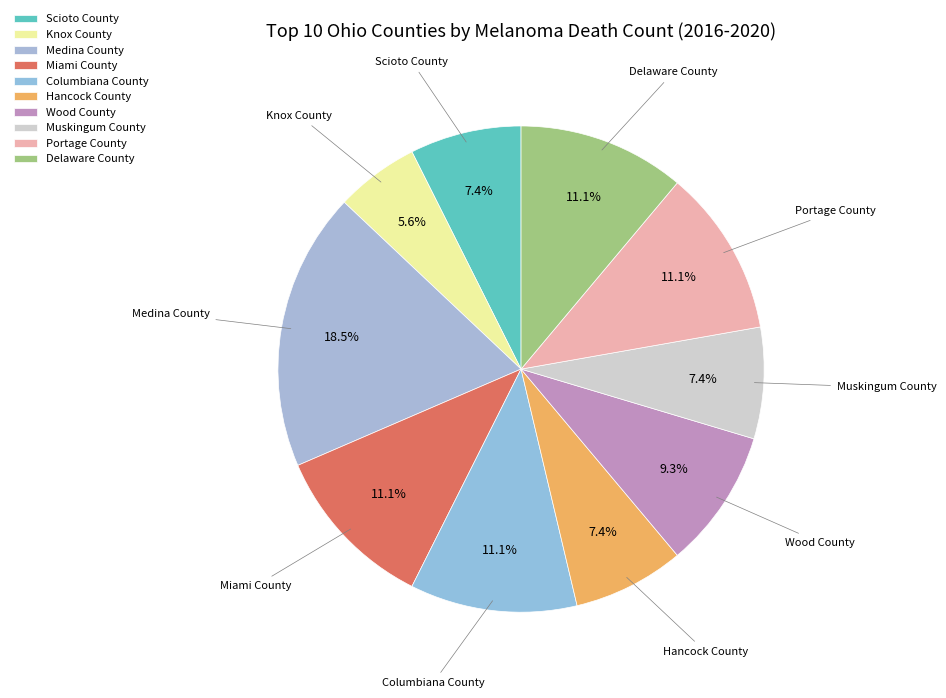

What percentage is the Miami County slice, to the nearest percent?

11%